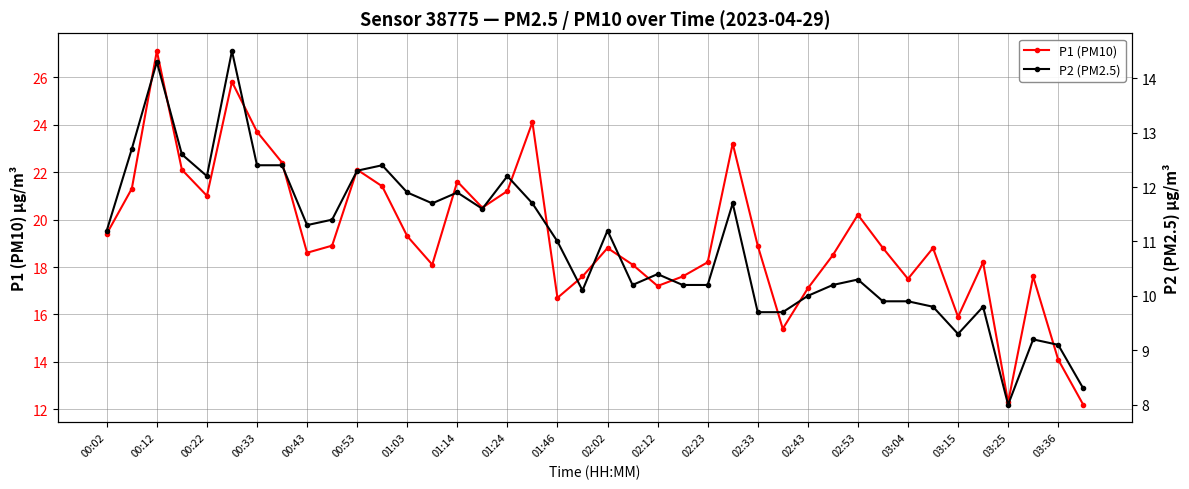

How many distinct data groups are displayed?

2